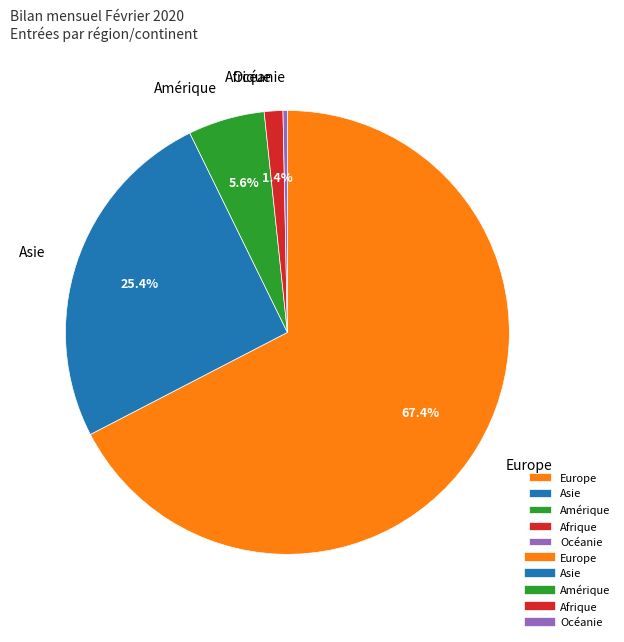

How many segments does this pie chart have?

5